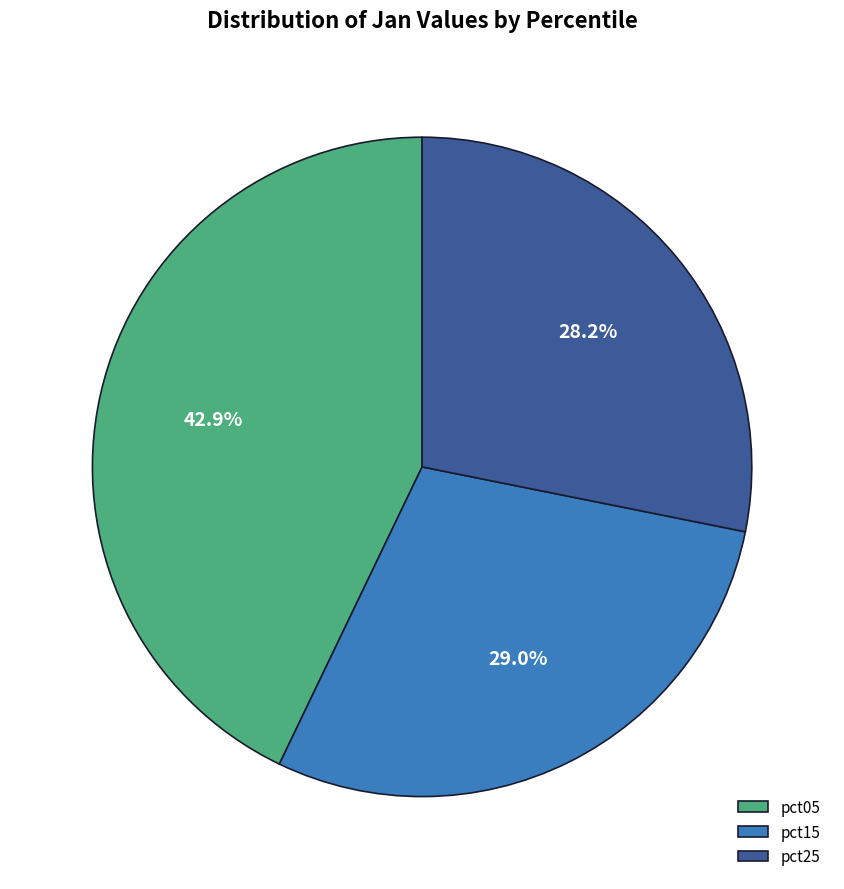

True or false: pct15 accounts for 1% of the total.

False